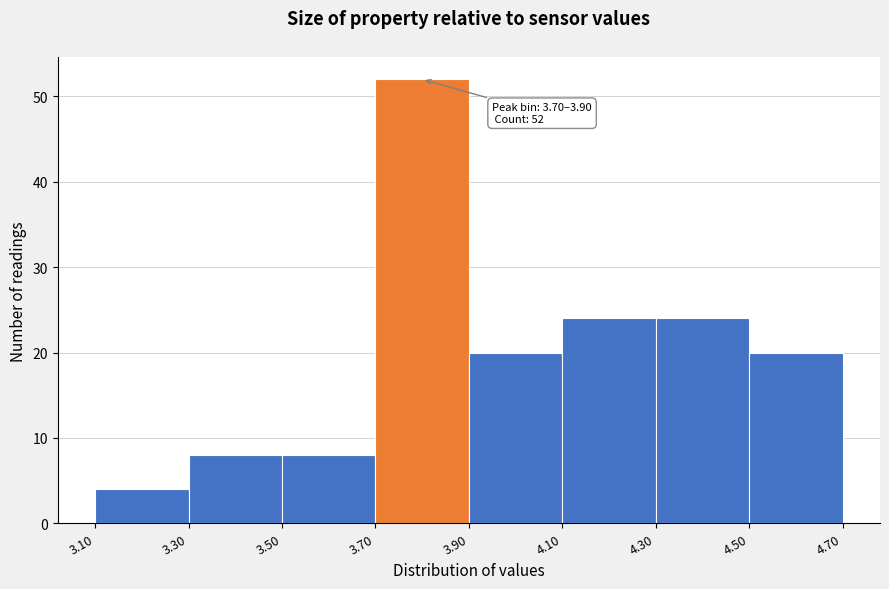

Which range on the x-axis has the tallest bar?

3.70 to 3.90